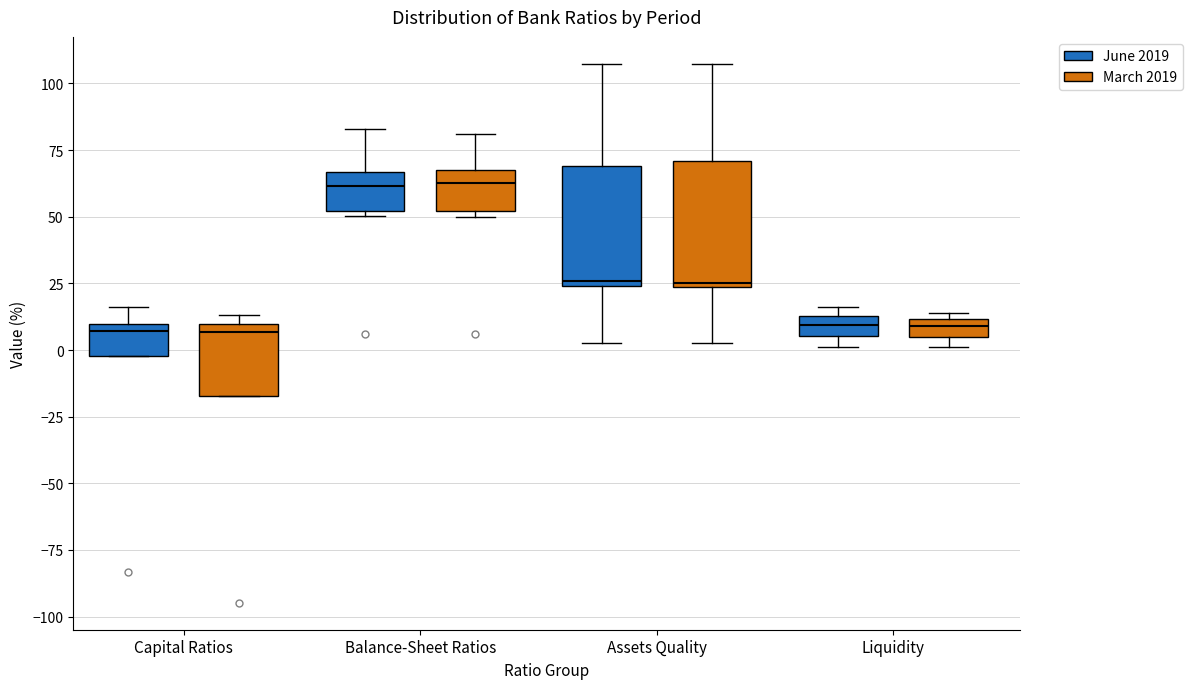

Where is the lower edge of the box for Liquidity (June 2019) on the y-axis? The values are not printed on the chart, so give them approximately, as read against the axis.

5